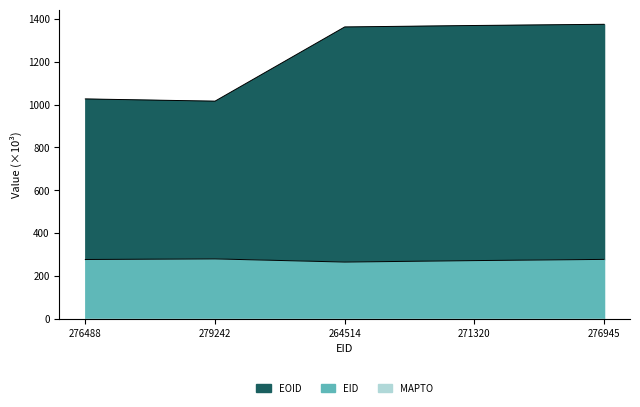

Where does the EID series first go above 276?

276488